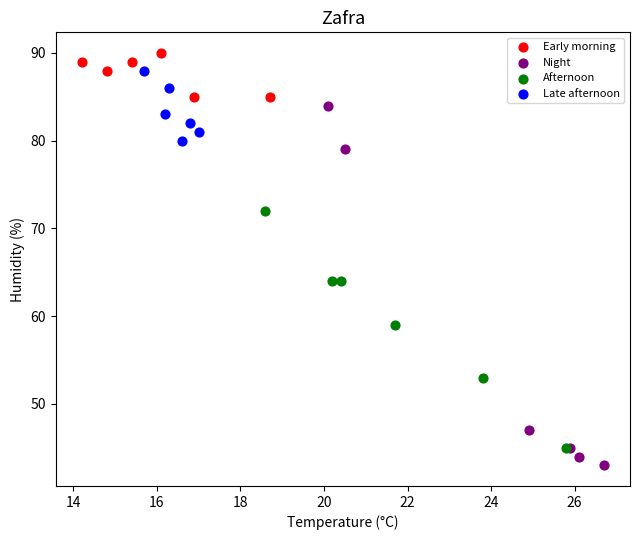

Which series has the widest spread of Y values?

Night